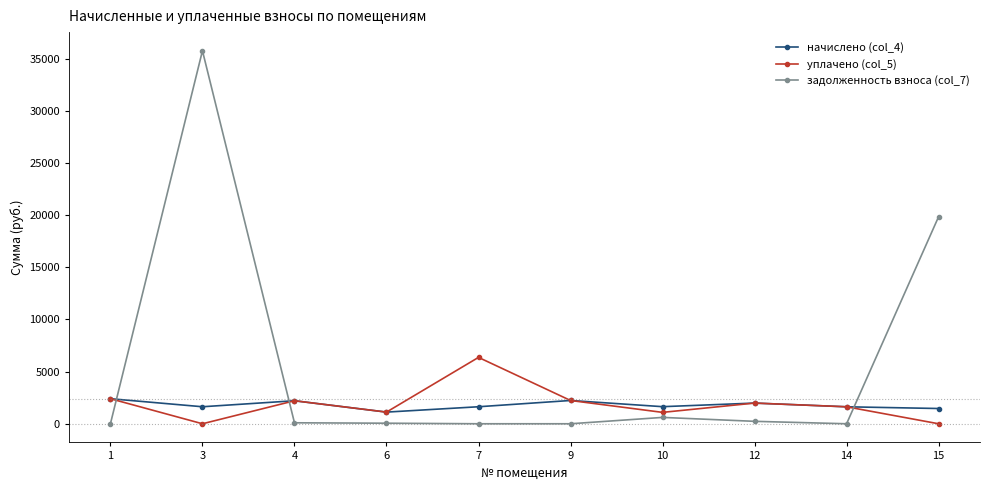

Is it true that уплачено (col_5) equals 1092.5 at 10?

True